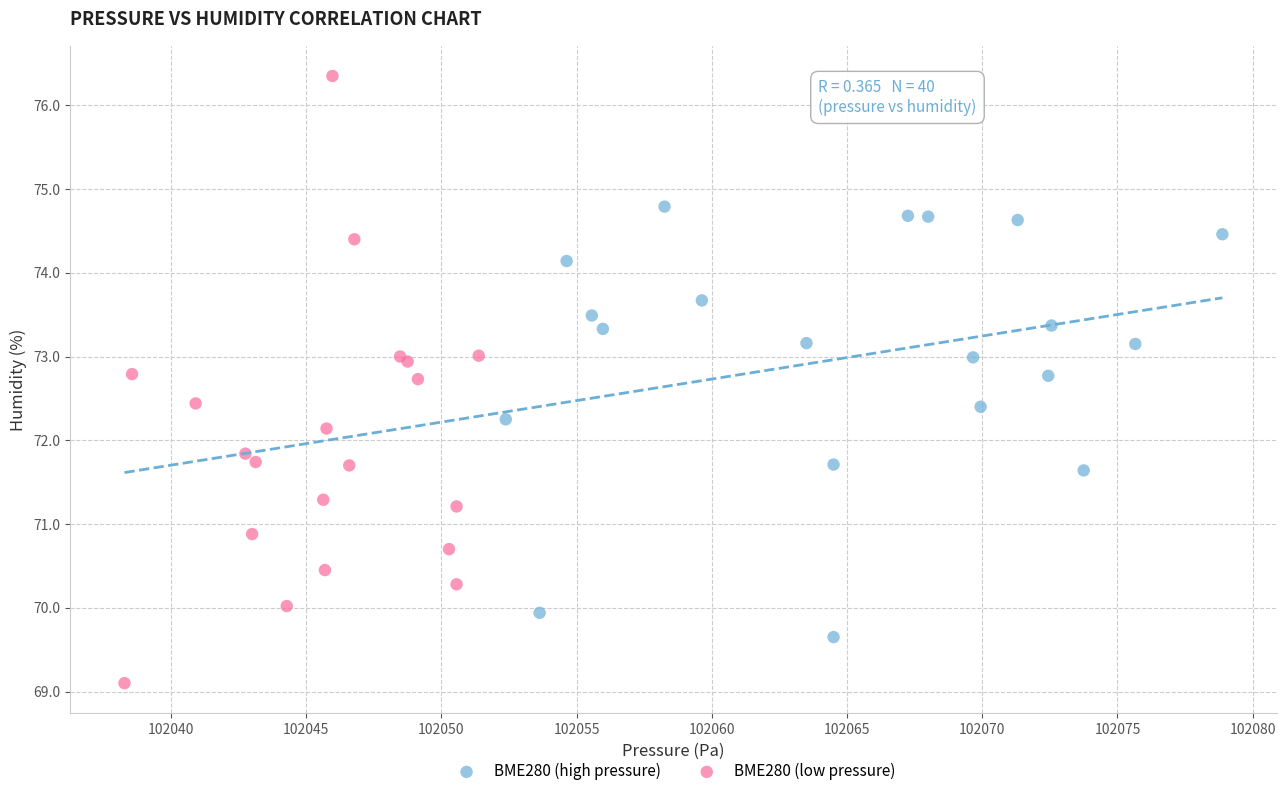

Which series reaches the minimum Y coordinate?

BME280 (low pressure)